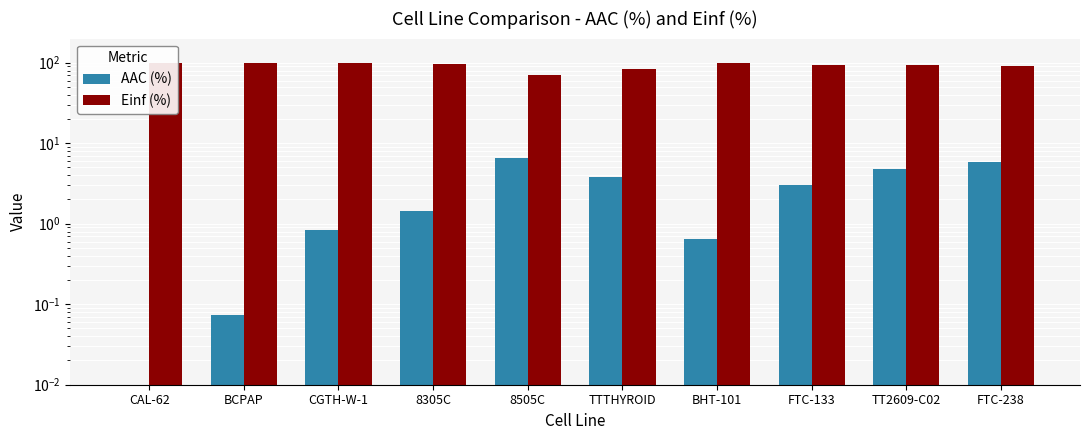

What is the difference between the maximum and second lowest values in the AAC (%) series?

6.5